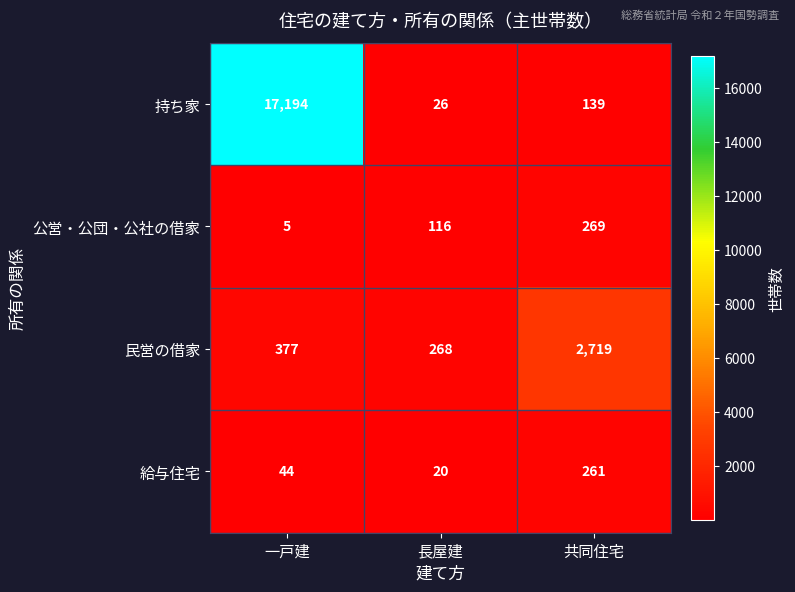

At which category is the sum across all series the highest?

一戸建